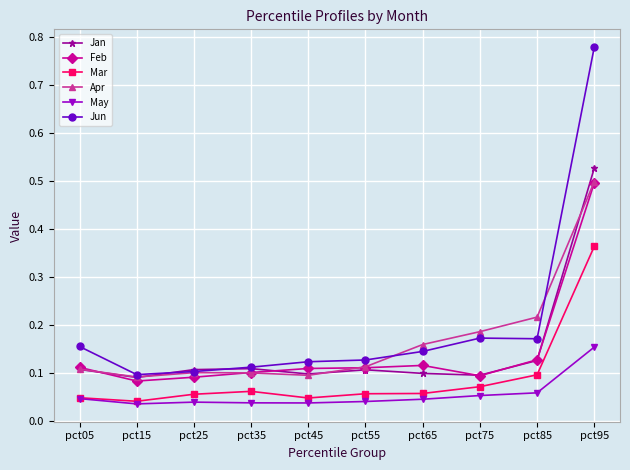

Which category has the highest value in the Mar series?

pct95